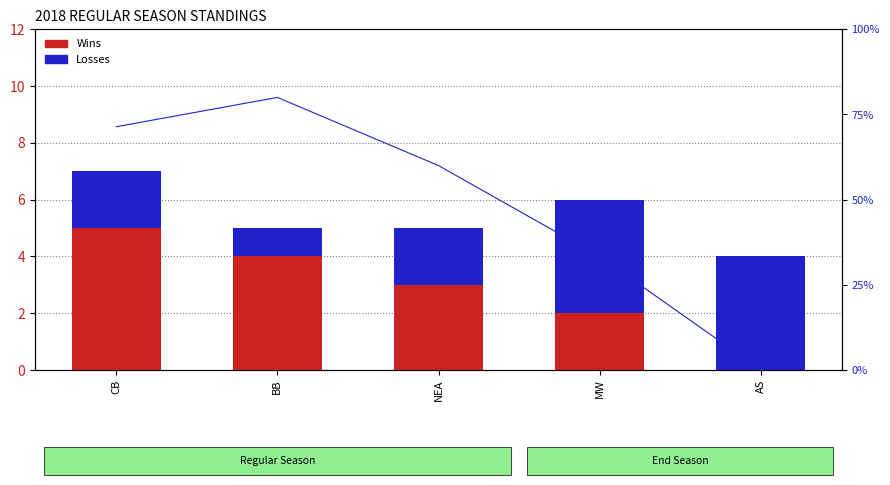

Which series has the largest total across all categories?

Win %